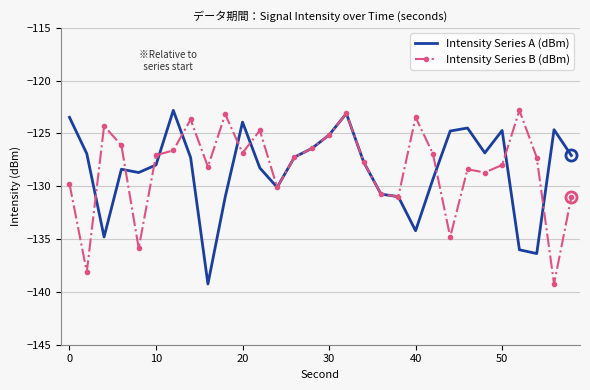

What is the smallest value displayed?

-139.3